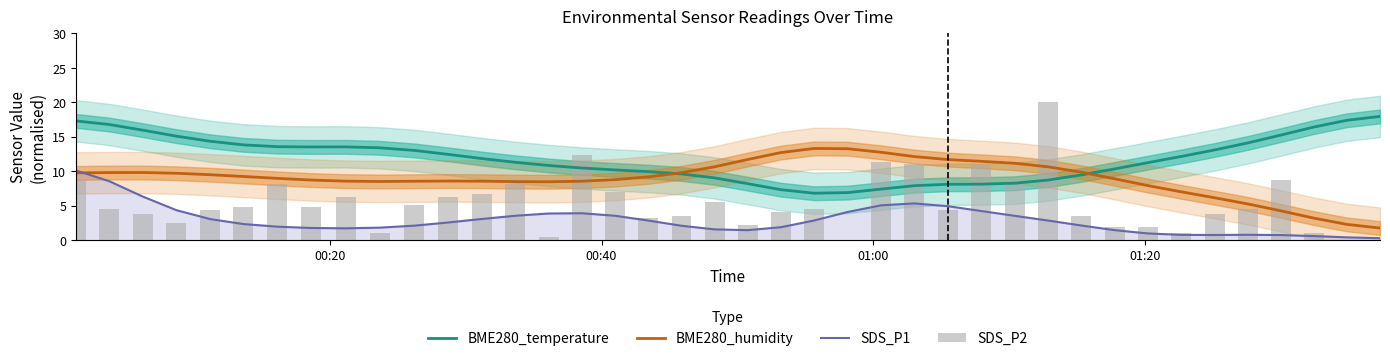

Which series has the largest total across all categories?

BME280_temperature